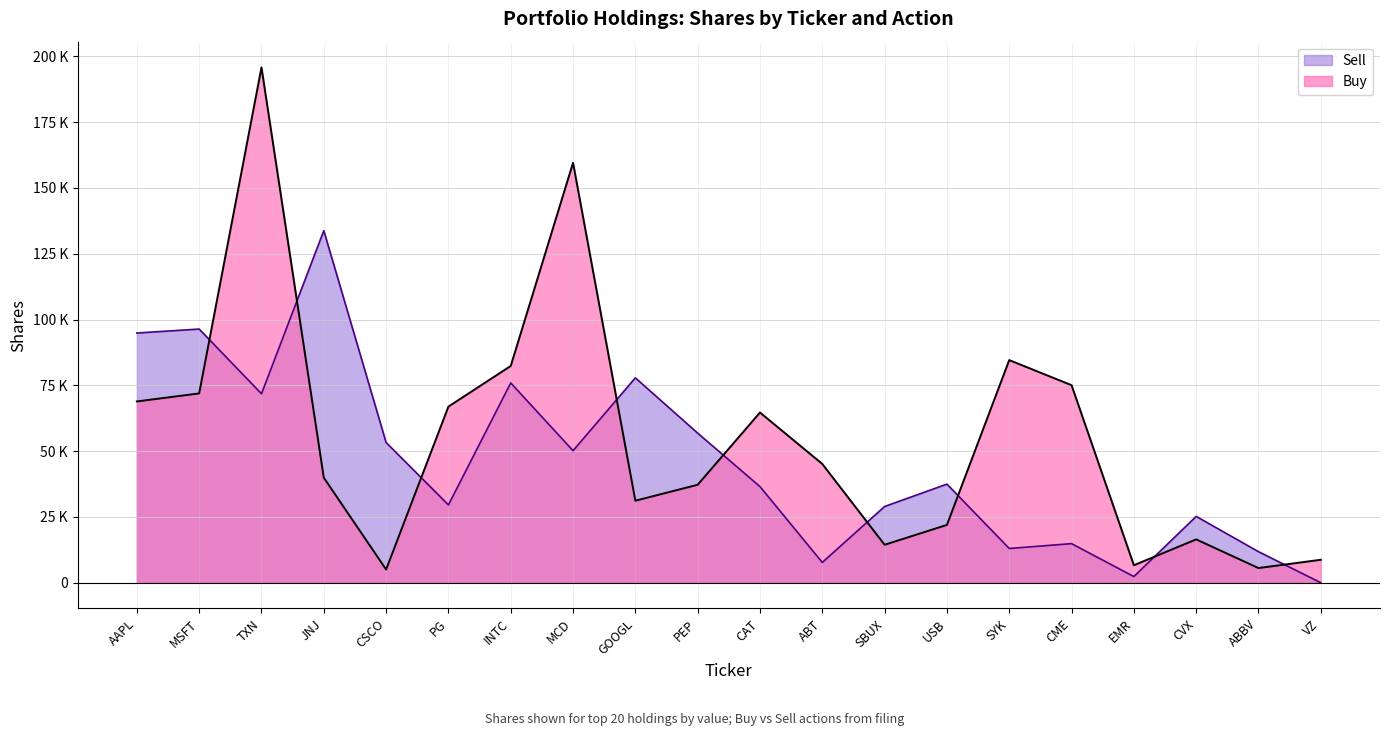

Between CSCO and SYK, which is larger?

SYK